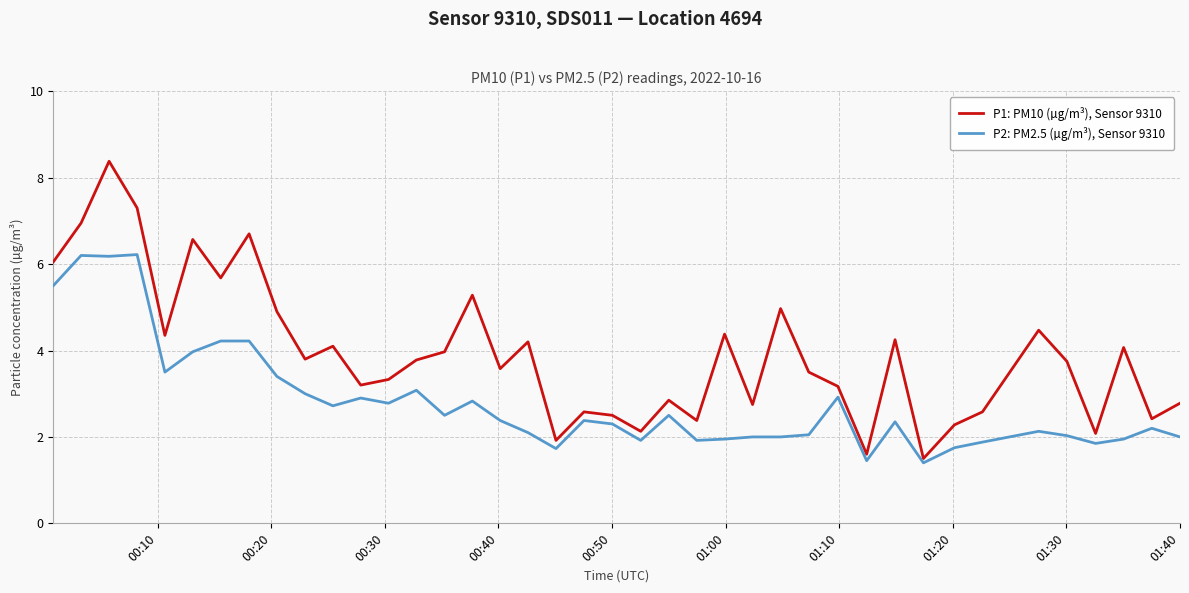

Rank the series by their average value, from highest to lowest.

P1: PM10 (µg/m³), Sensor 9310, P2: PM2.5 (µg/m³), Sensor 9310